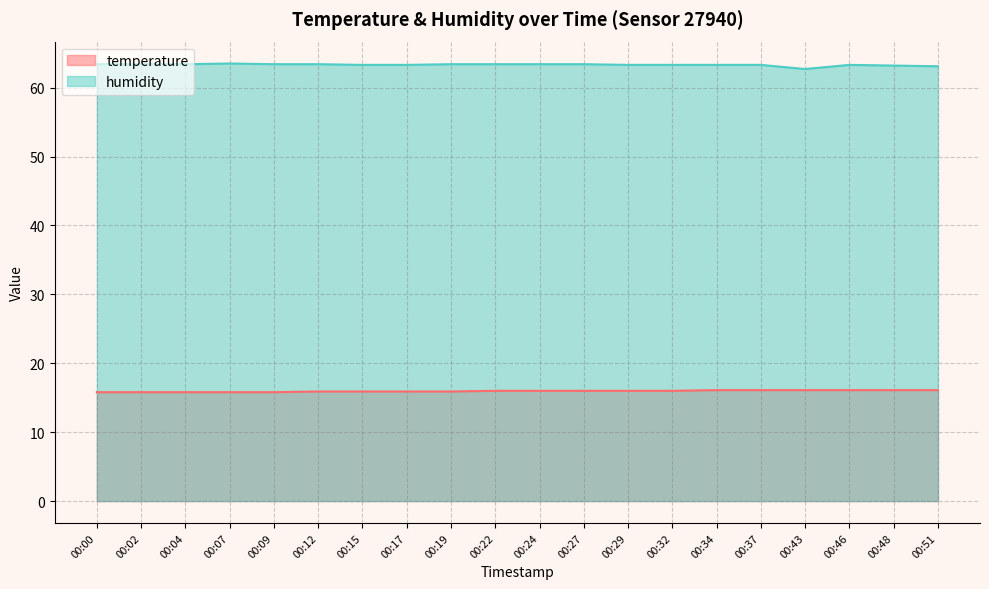

The value of temperature at 00:24 is 26.0. True or false?

False